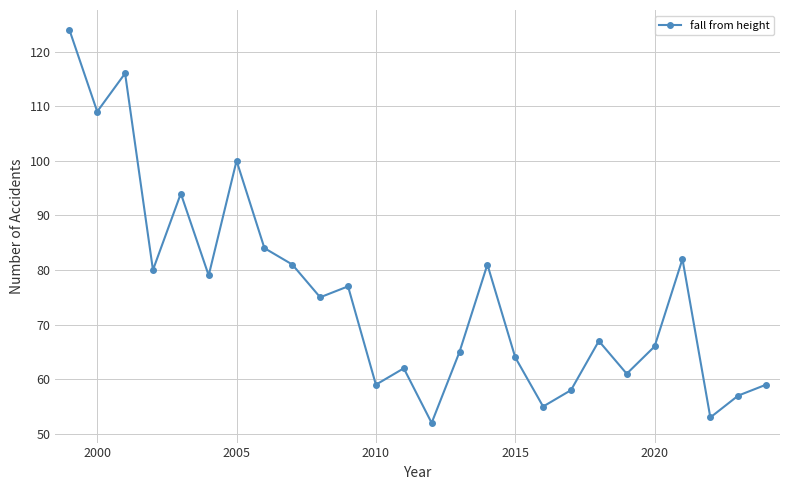

True or false: there are more than 1 points higher than both neighbors.

True